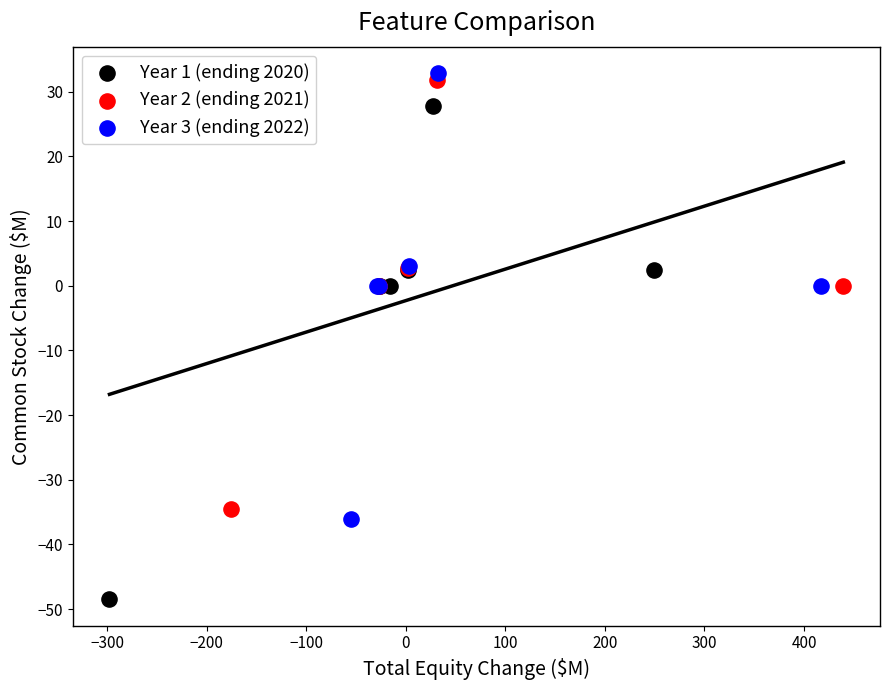

Which series has the largest Y range (max minus min)?

Year 1 (ending 2020)